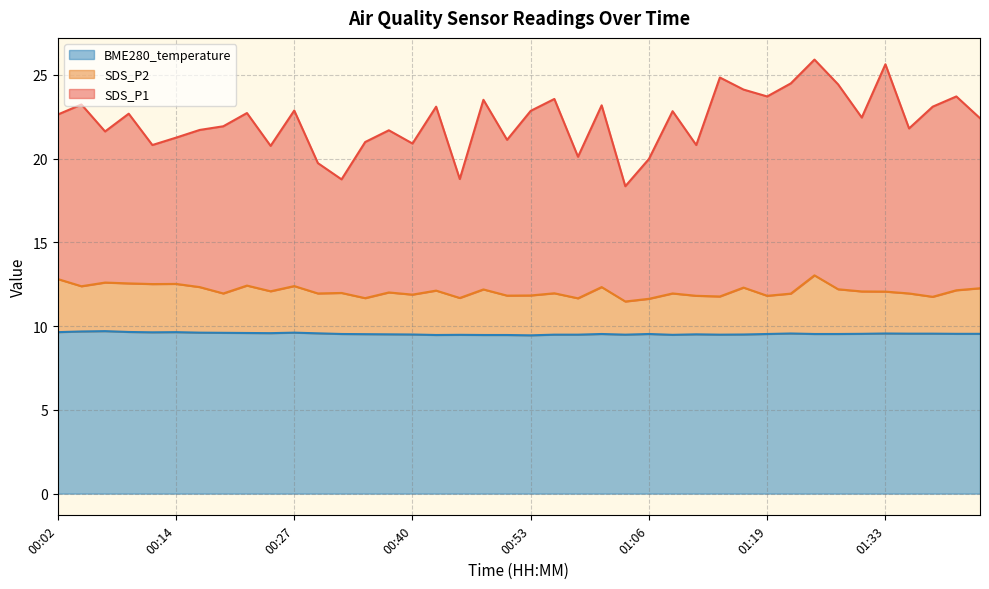

Which series has the largest range (max minus min)?

SDS_P1